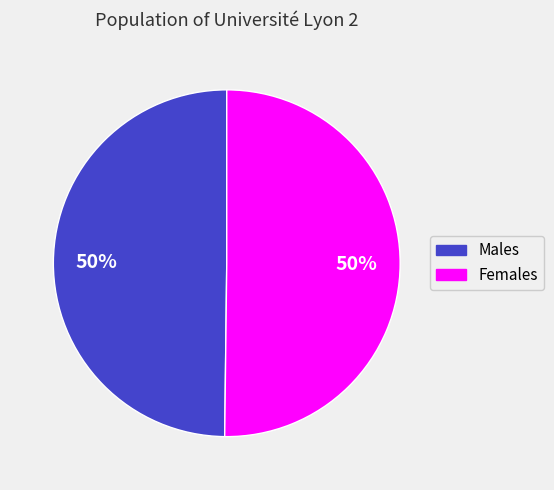

Combined, do Females and Males account for over 50%?

Yes